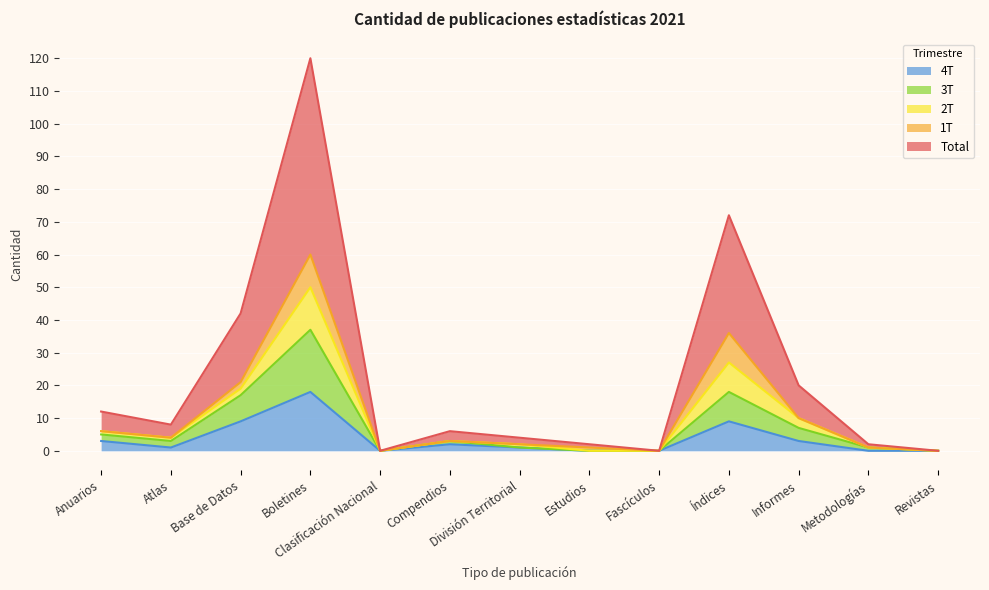

Is it true that 4T equals 9 at Índices?

True